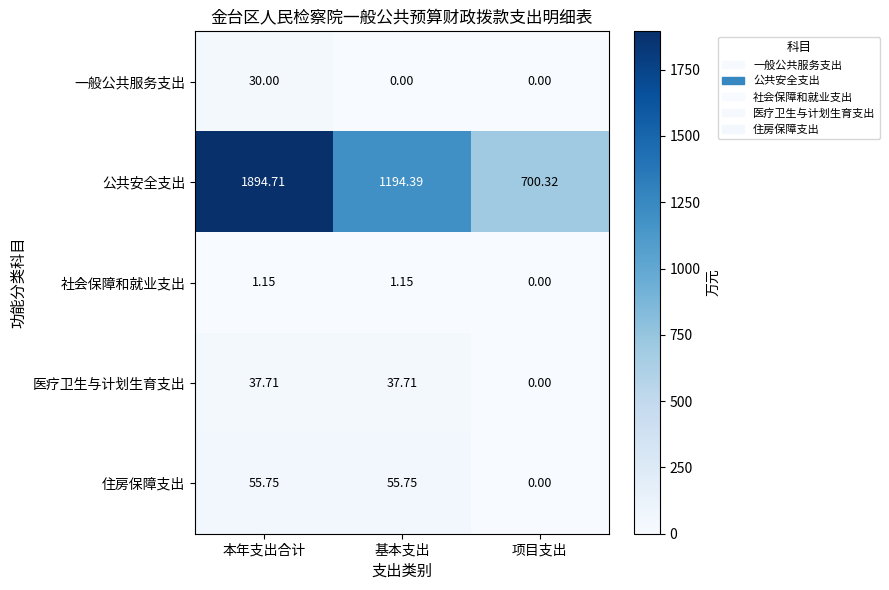

How many positive values does the 住房保障支出 series have?

2